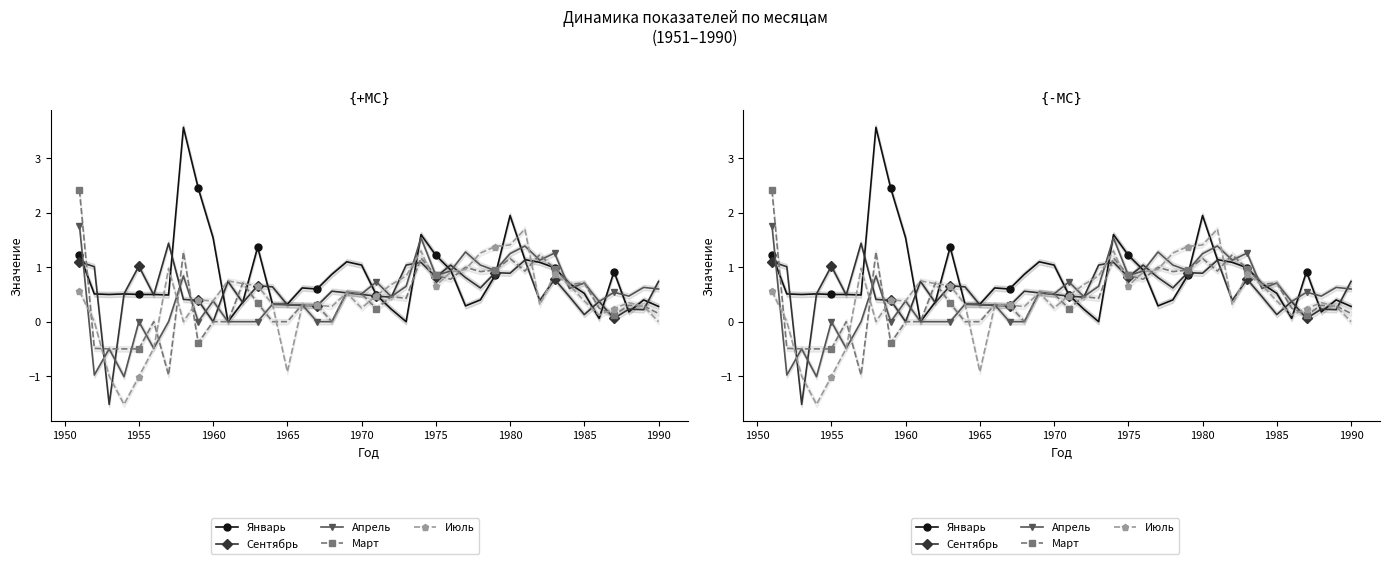

How many positive values does the Апрель series have?

28